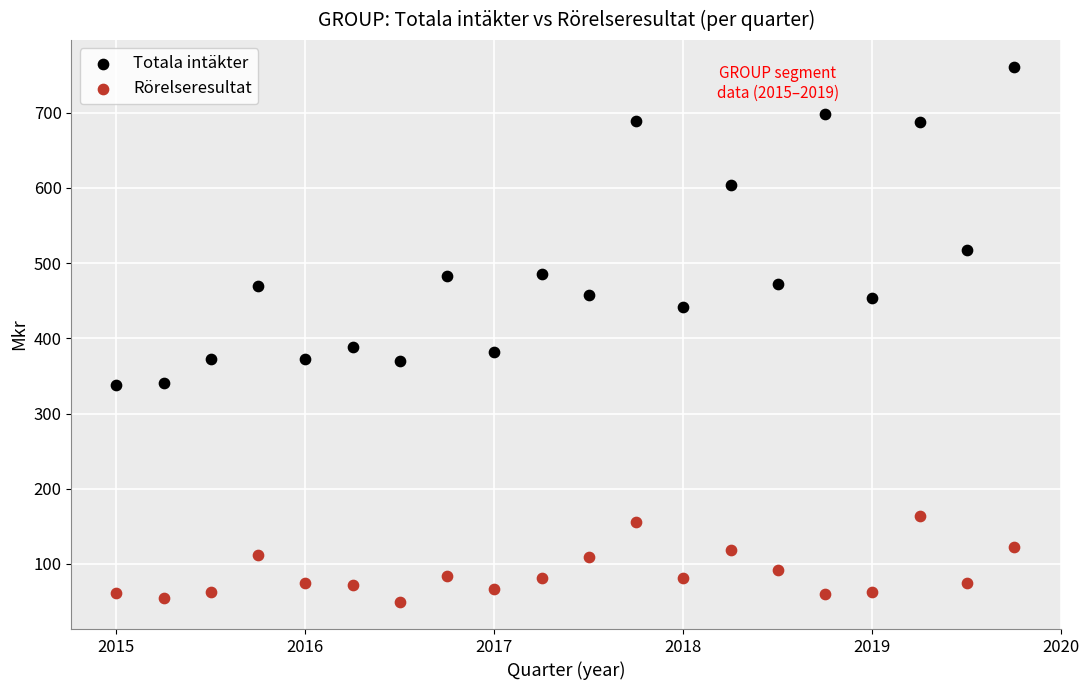

In the Totala intäkter series, what Y value is closest to 549?

517